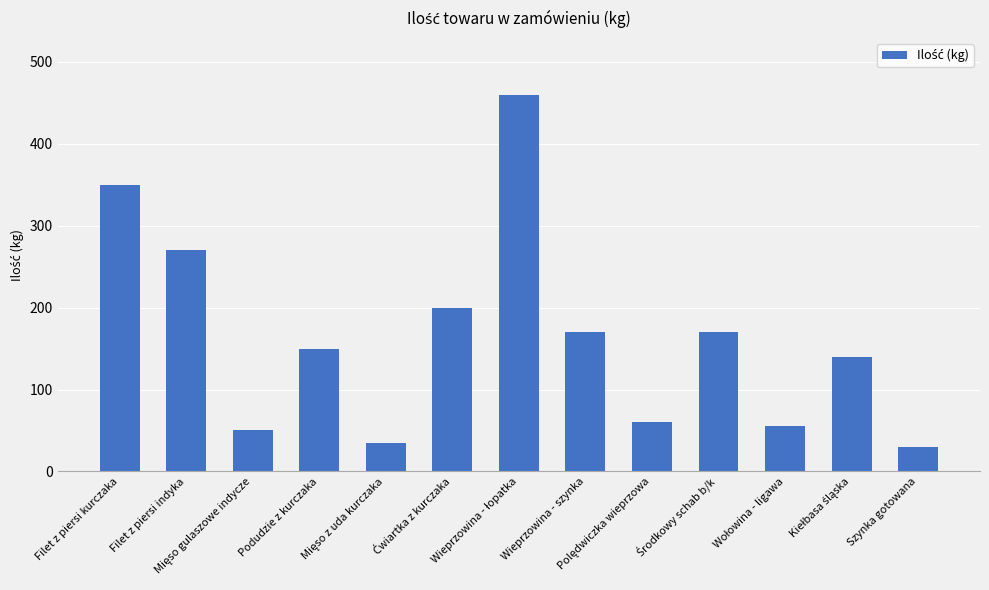

What is the difference between the maximum and second lowest values?

425